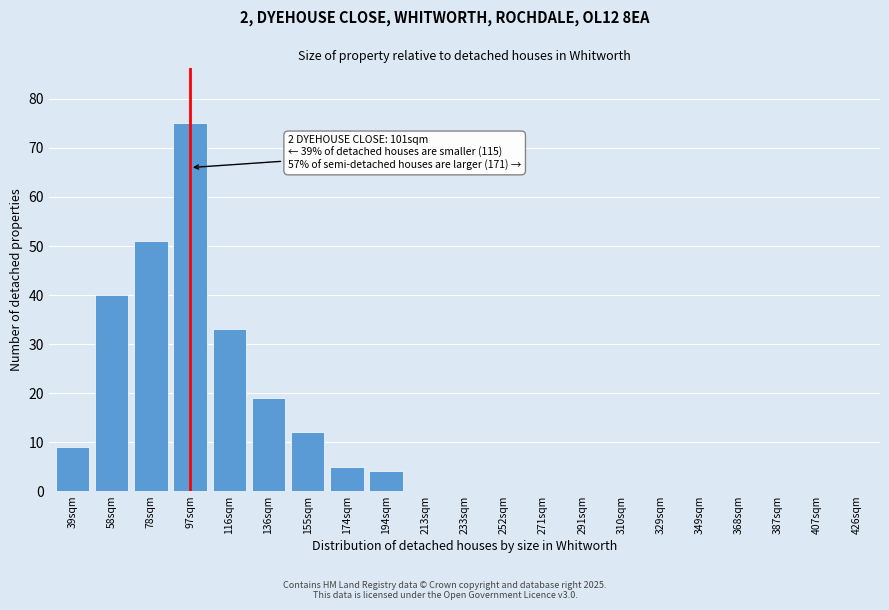

Reading left to right, extract all data points from this chart.

39sqm=9	58sqm=40	78sqm=51	97sqm=75	116sqm=33	136sqm=19	155sqm=12	174sqm=5	194sqm=4	213sqm=0	233sqm=0	252sqm=0	271sqm=0	291sqm=0	310sqm=0	329sqm=0	349sqm=0	368sqm=0	387sqm=0	407sqm=0	426sqm=0